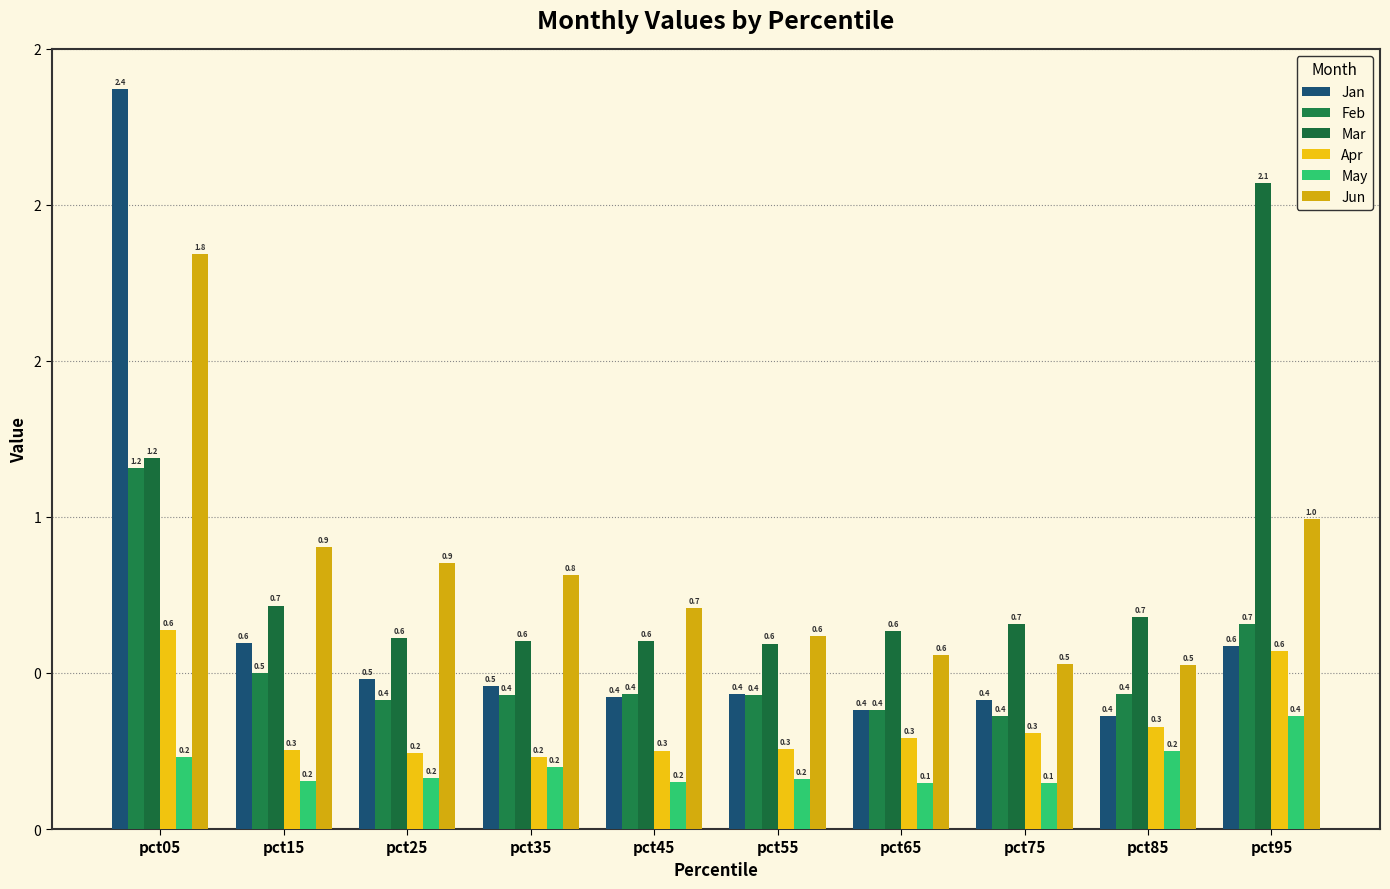

What is the sum of all Feb values?

5.2